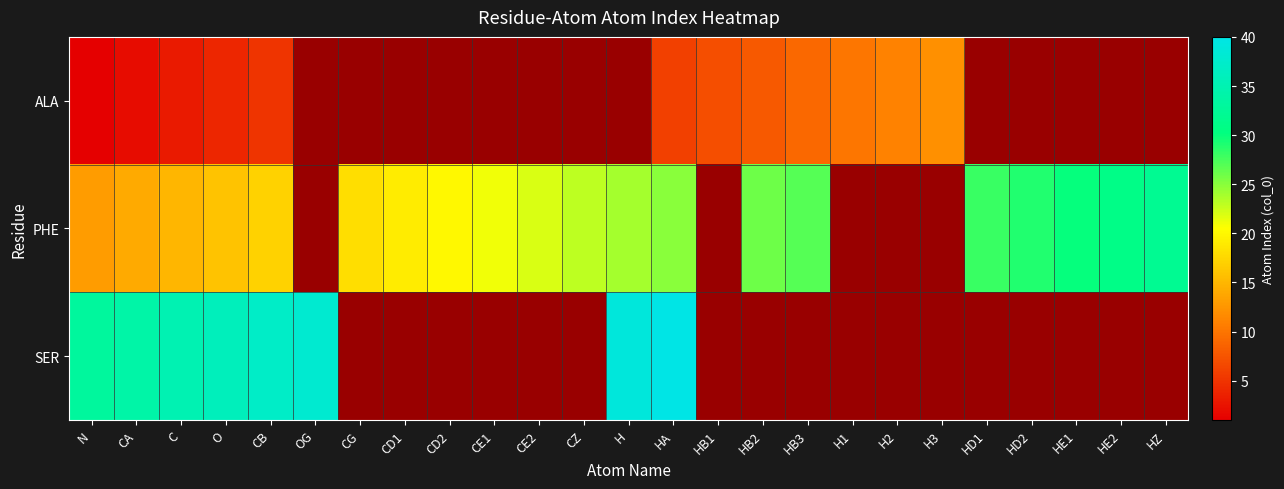

List the labels in order of PHE value, smallest first.

N, CA, C, O, CB, OG, CG, CD1, CD2, CE1, CE2, CZ, H, HA, HB1, HB2, HB3, H1, H2, H3, HD1, HD2, HE1, HE2, HZ